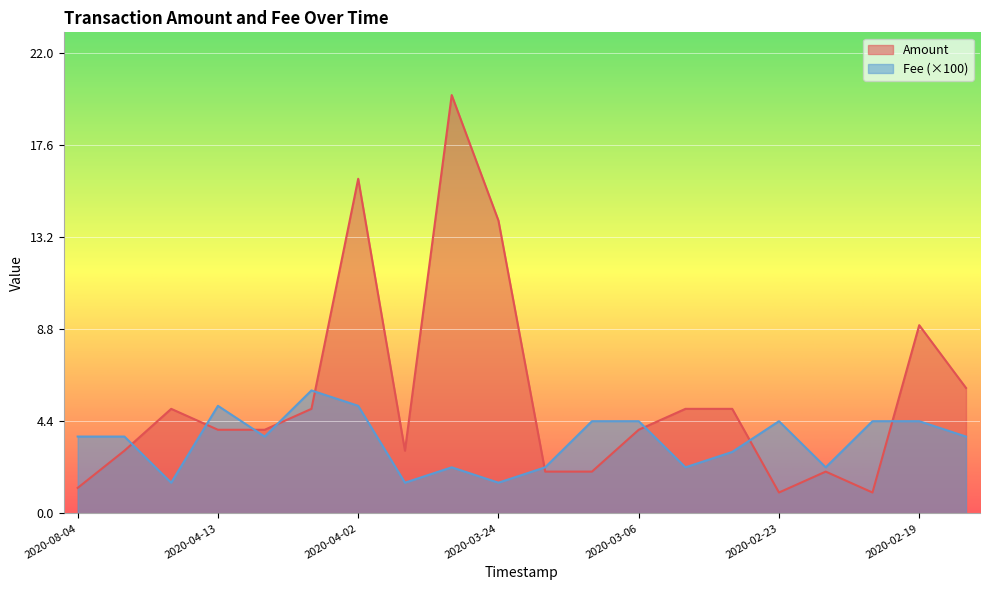

Which series has the largest range (max minus min)?

Amount